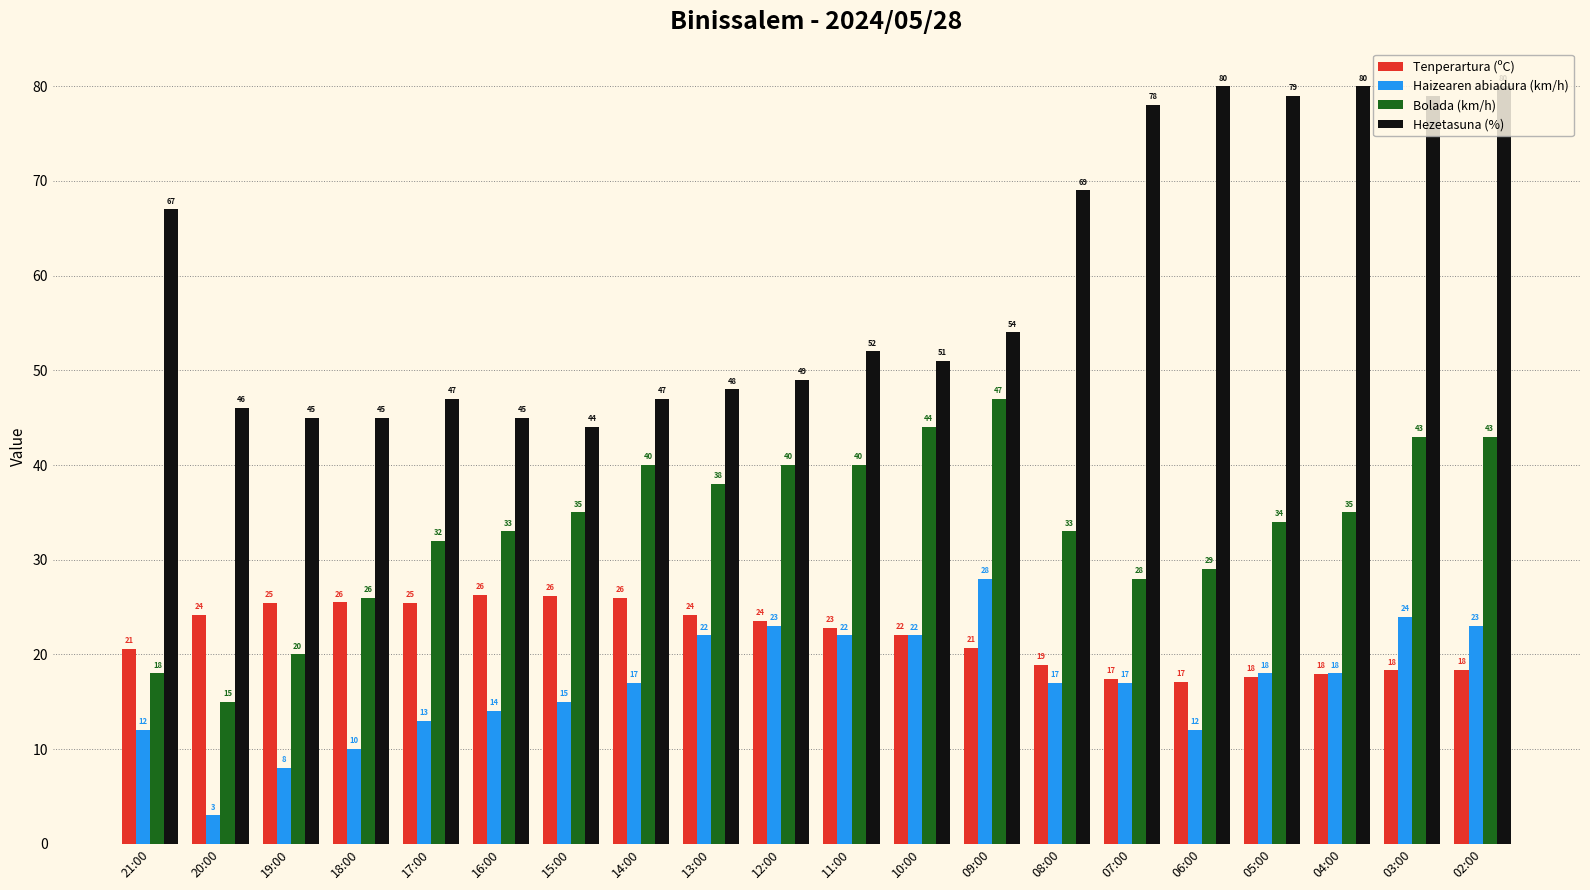

How many series are shown in this chart?

4